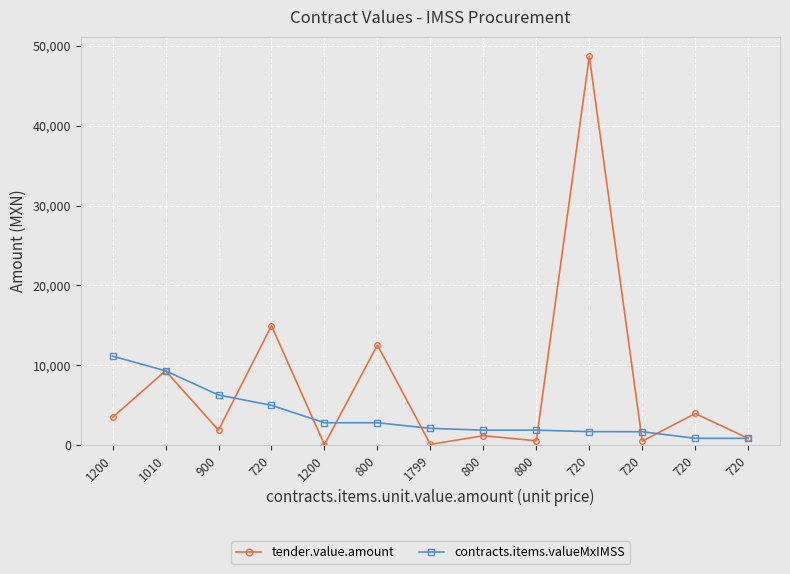

How many data points in contracts.items.valueMxIMSS are above 2086?

7